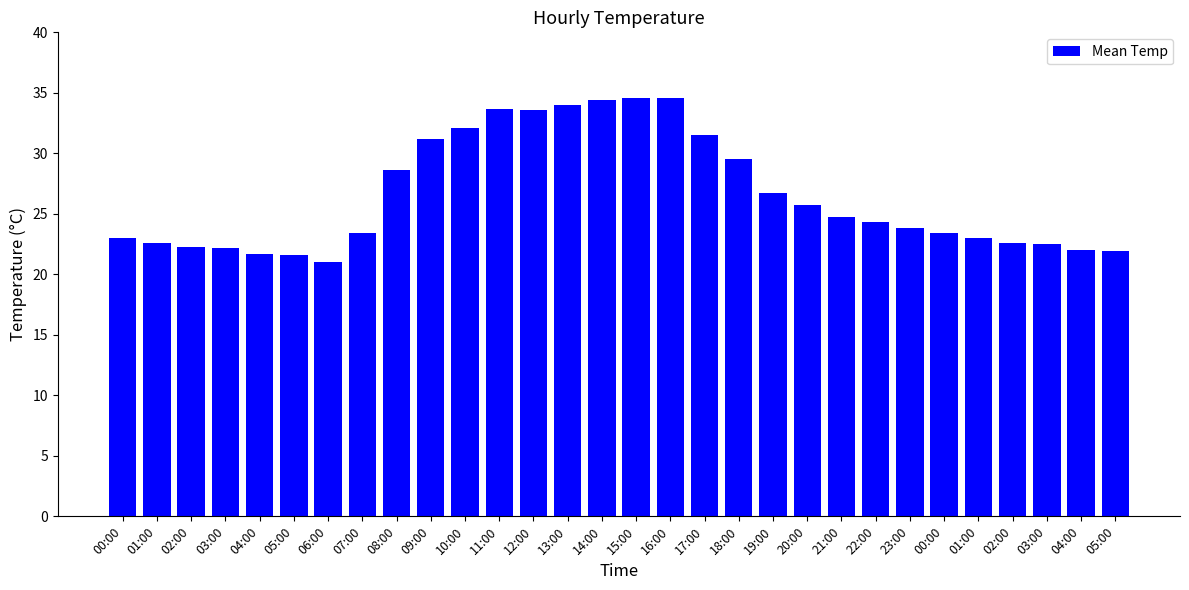

How many series are shown in this chart?

1